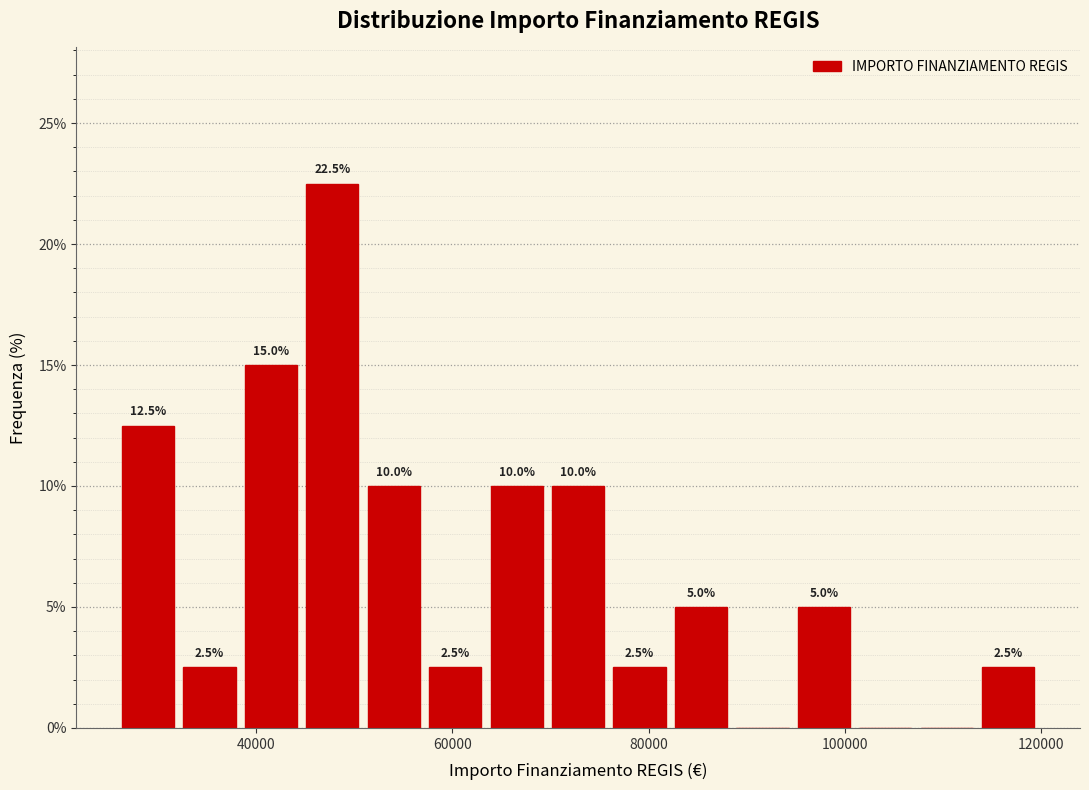

Around what value on the x-axis is the tallest bar? Give the approximate position of its centre, as read against the axis.

48000